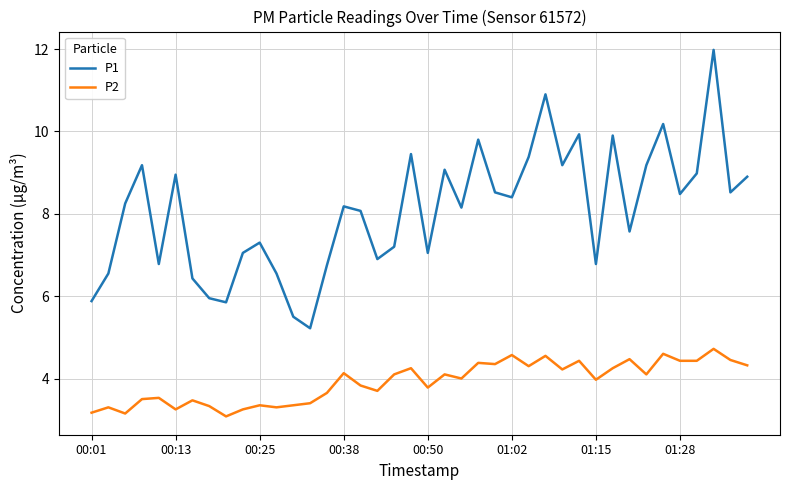

Which series has the widest spread of values?

P1